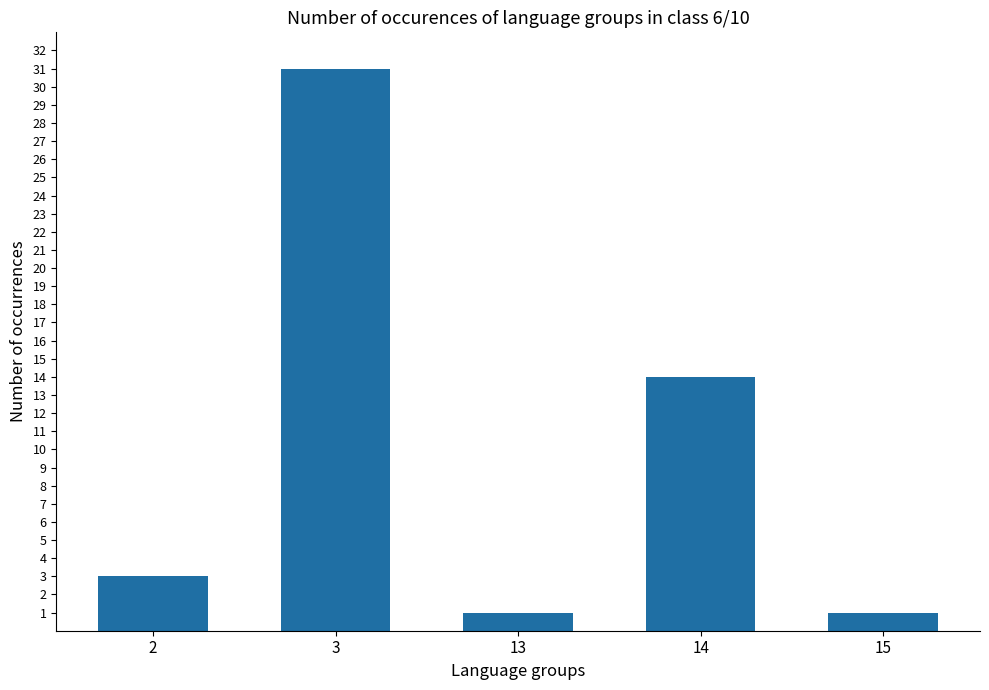

The chart shows a value of 1 at 15. True or false?

True